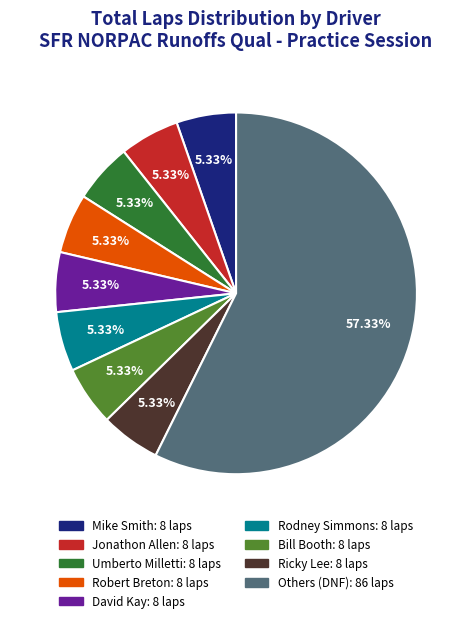

How many slices are in this pie chart?

9